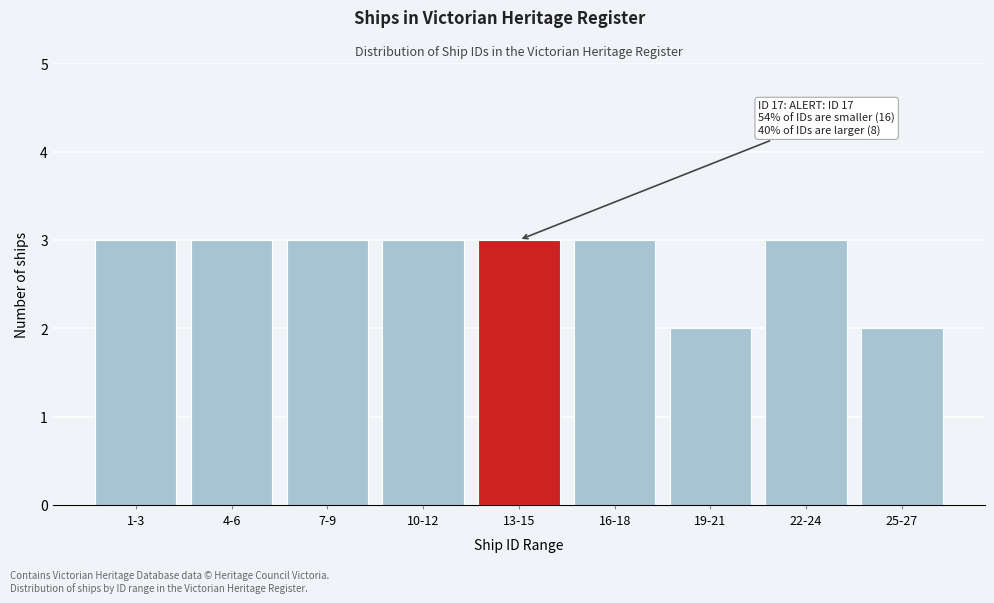

Reading left to right, transcribe all the data shown in this chart.

3	3	3	3	3	3	2	3	2